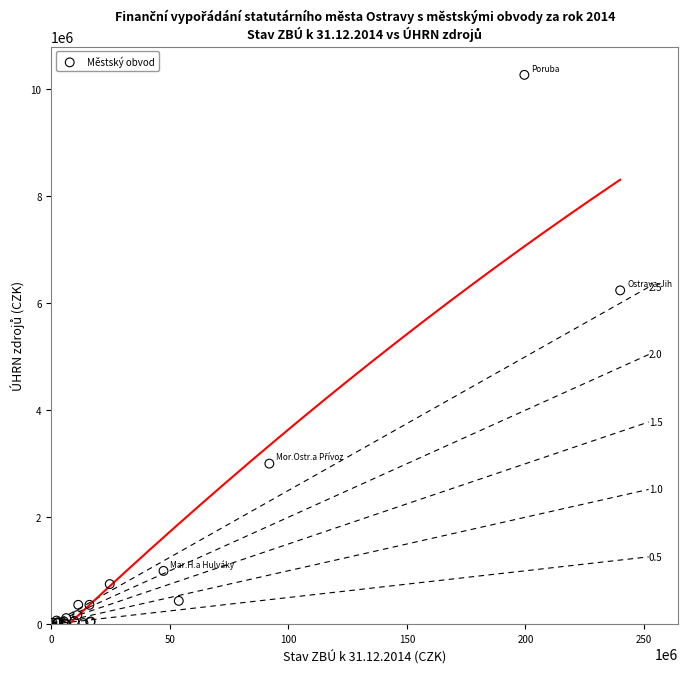

What Y value in the scatter plot is closest to 5133040?

6238806.3